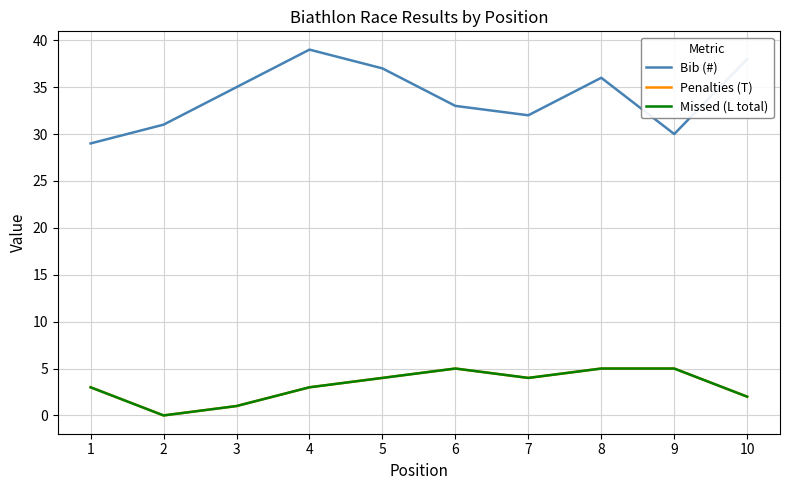

What is the difference between the maximum and second lowest values in the Bib (#) series?

9